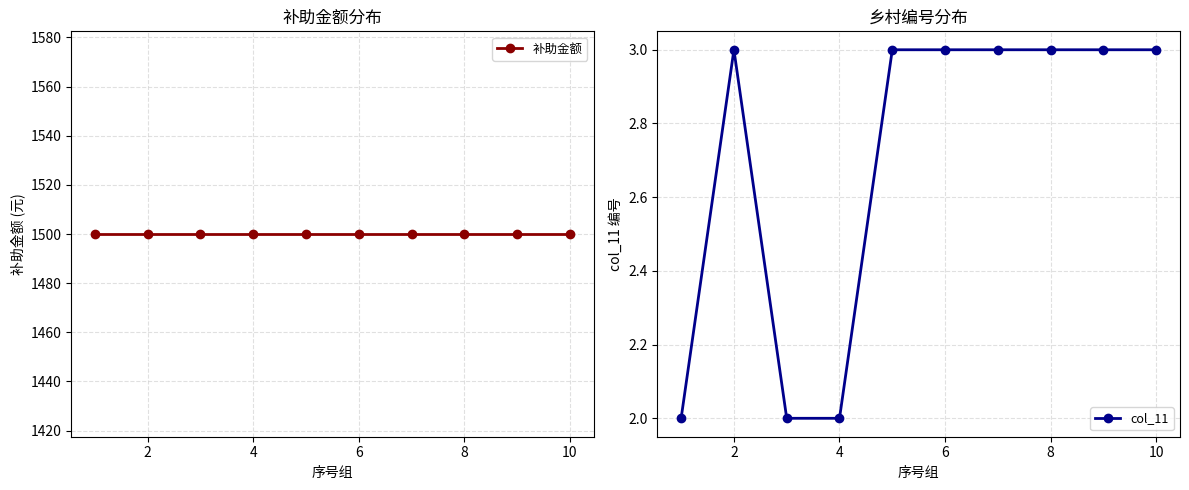

At which category is the sum across all series the highest?

2